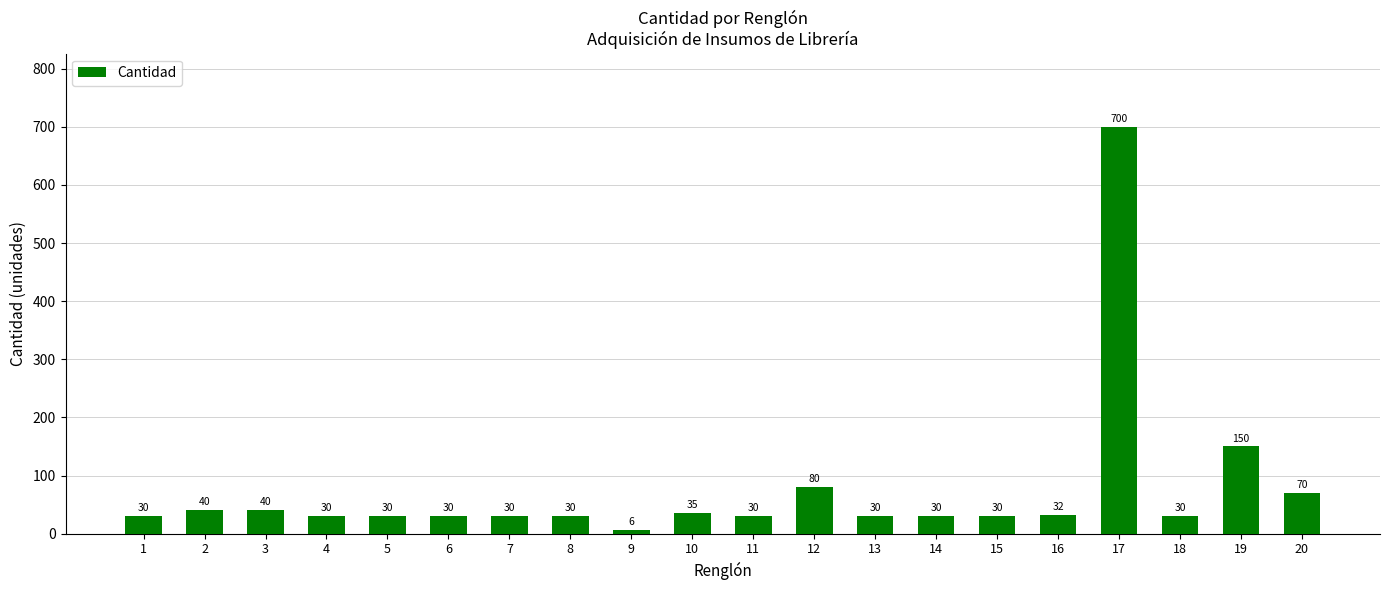

The chart shows a value of 30 at 14. True or false?

True